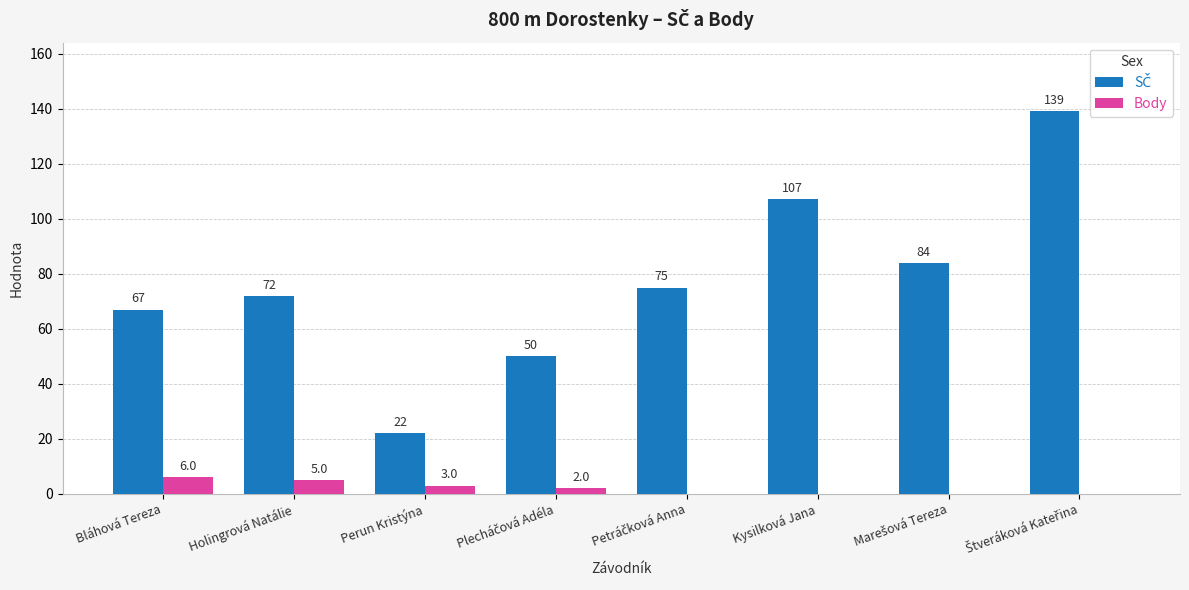

What is the sum of all Body values?

16